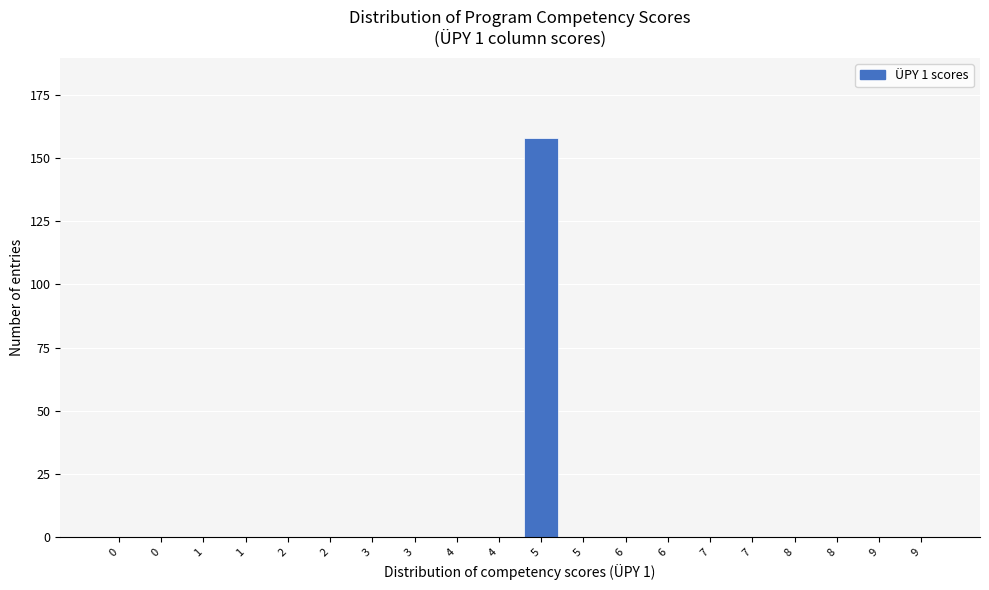

Count the number of categories in the chart.

20